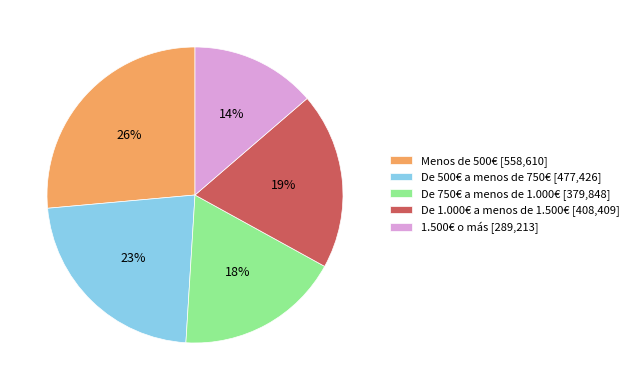

Is the sum of Menos de 500€ and De 500€ a menos de 750€ greater than half?

No